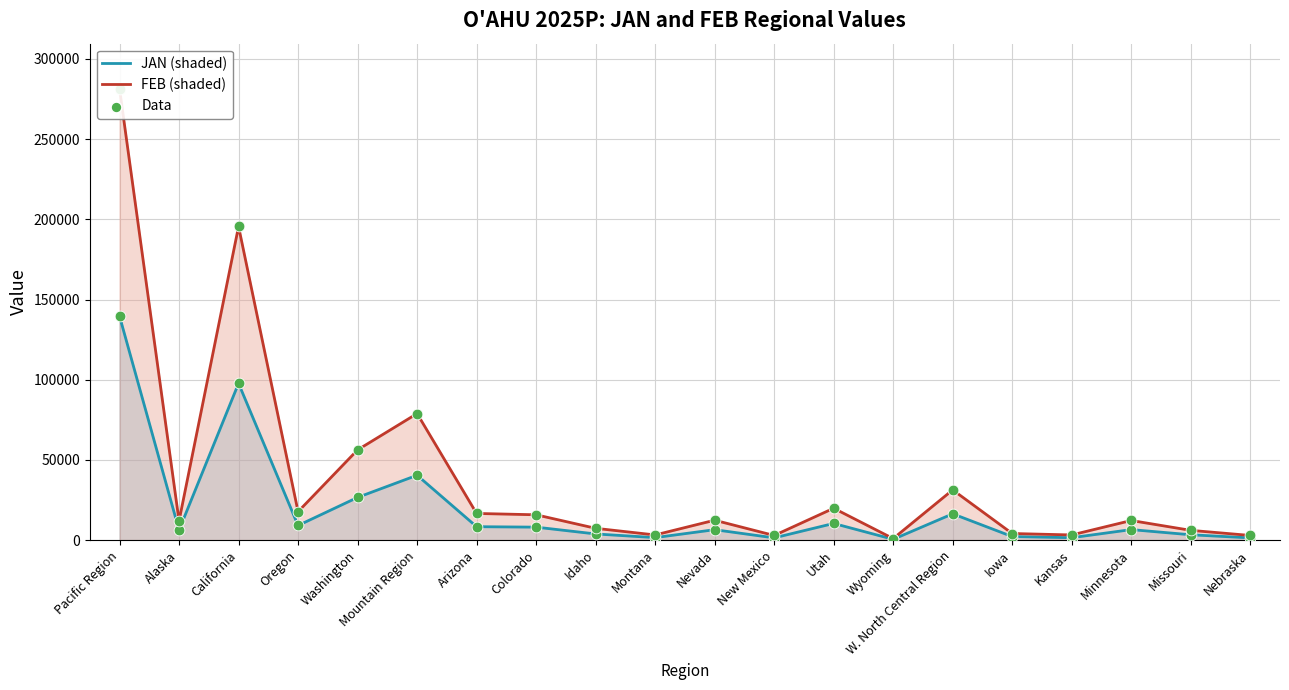

Which series has the largest Y range (max minus min)?

FEB